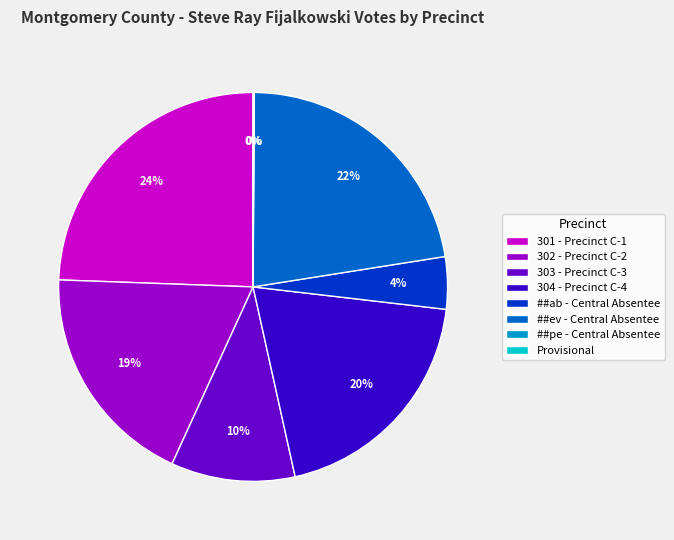

What is the largest slice in the pie chart?

301 - Precinct C-1